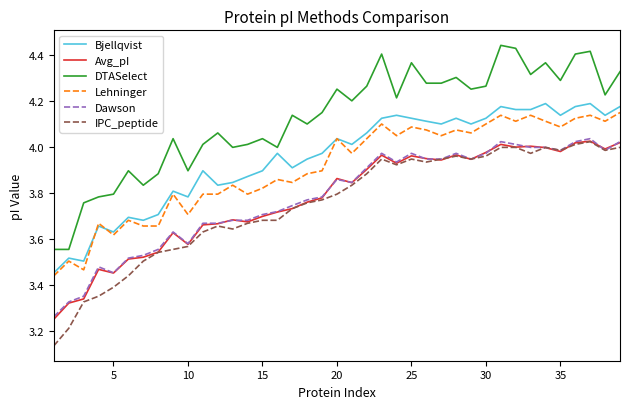

True or false: IPC_peptide and Bjellqvist intersect in this chart.

False